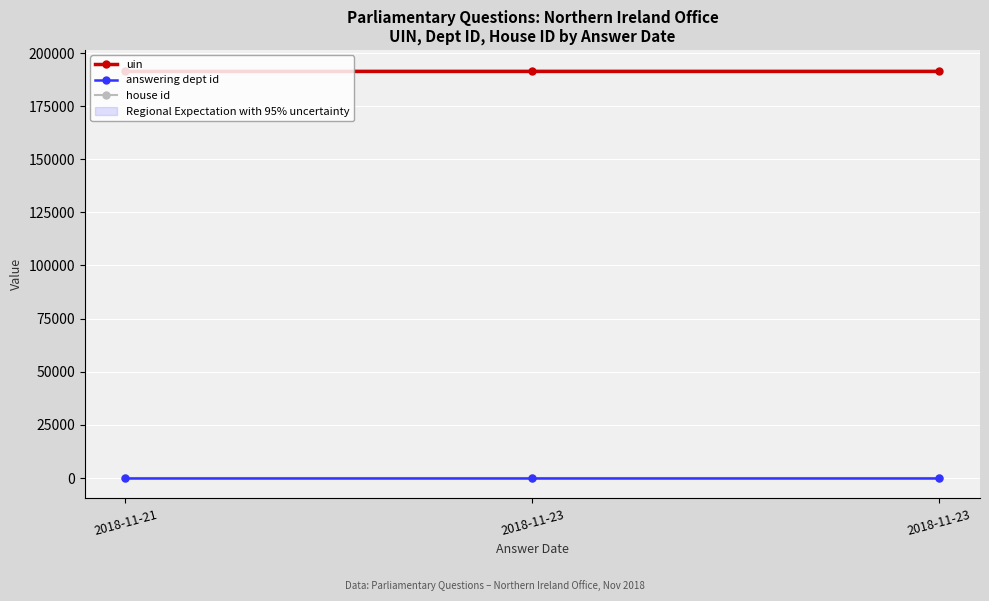

How many data points in uin are less than 191363?

1